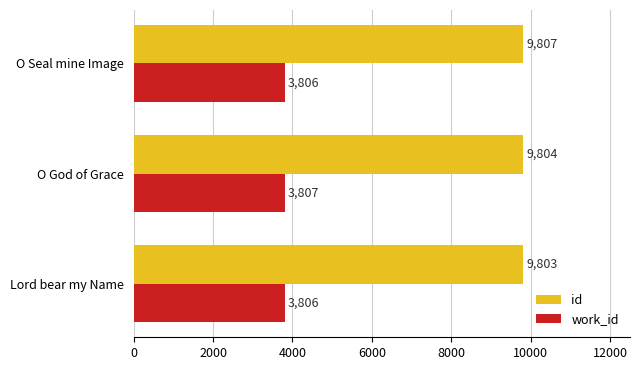

At which category is the sum across all series the highest?

O Seal mine Image